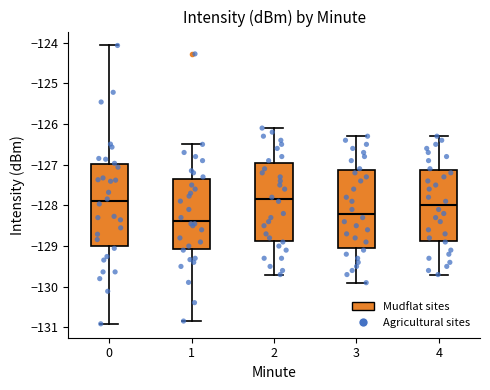

Reading left to right, read every box against the y-axis: the position of its median line, the range the box covers, and the ends of its whiskers. The values are not printed on the chart, so give them approximately, as read against the axis.

0: median -127.9, box -129.0 to -127.0, whiskers -130.9 to -124.1
1: median -128.4, box -129.1 to -127.3, whiskers -130.8 to -126.5
2: median -127.8, box -128.9 to -126.9, whiskers -129.7 to -126.1
3: median -128.2, box -129.0 to -127.1, whiskers -129.9 to -126.3
4: median -128.0, box -128.9 to -127.1, whiskers -129.7 to -126.3